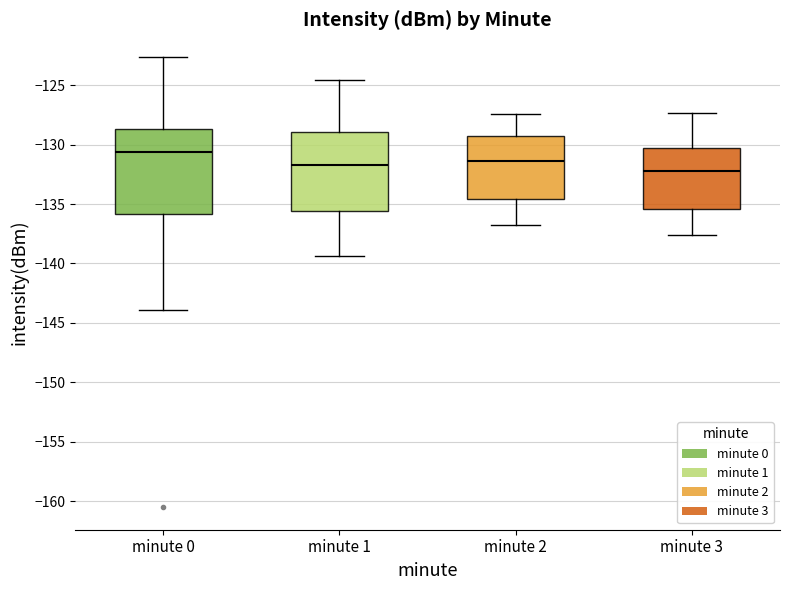

Reading left to right, transcribe this box plot: for each box, give where its median line is, the range the box spans, and where its two whiskers end, as read against the y-axis. The values are not printed on the chart, so give them approximately, as read against the axis.

minute 0: median -130.5, box -136.0 to -128.5, whiskers -144.0 to -122.5
minute 1: median -131.5, box -135.5 to -129.0, whiskers -139.5 to -124.5
minute 2: median -131.5, box -134.5 to -129.5, whiskers -137.0 to -127.5
minute 3: median -132.0, box -135.5 to -130.5, whiskers -137.5 to -127.5